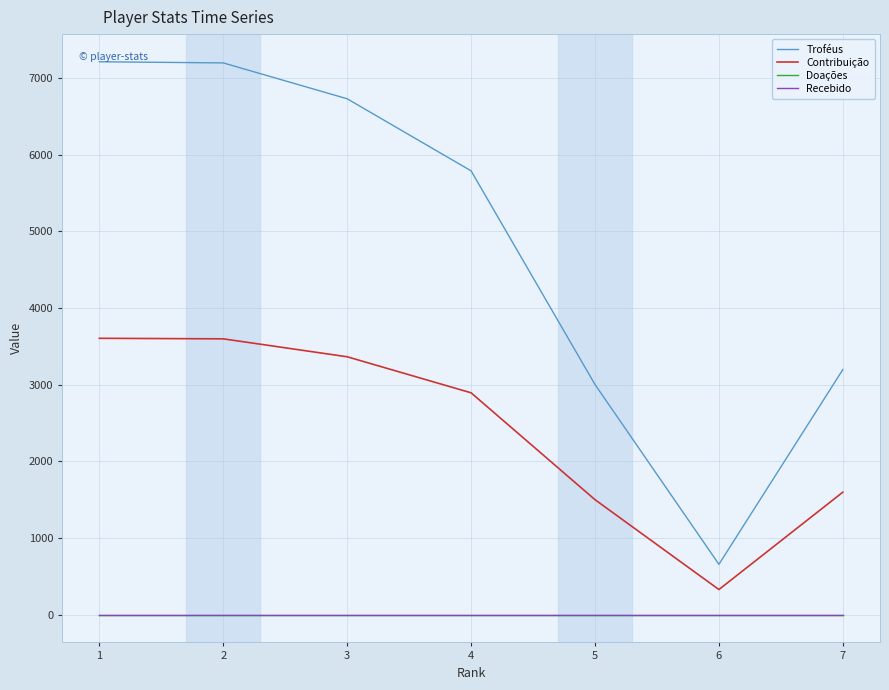

At which category does Troféus reach its first local valley?

6